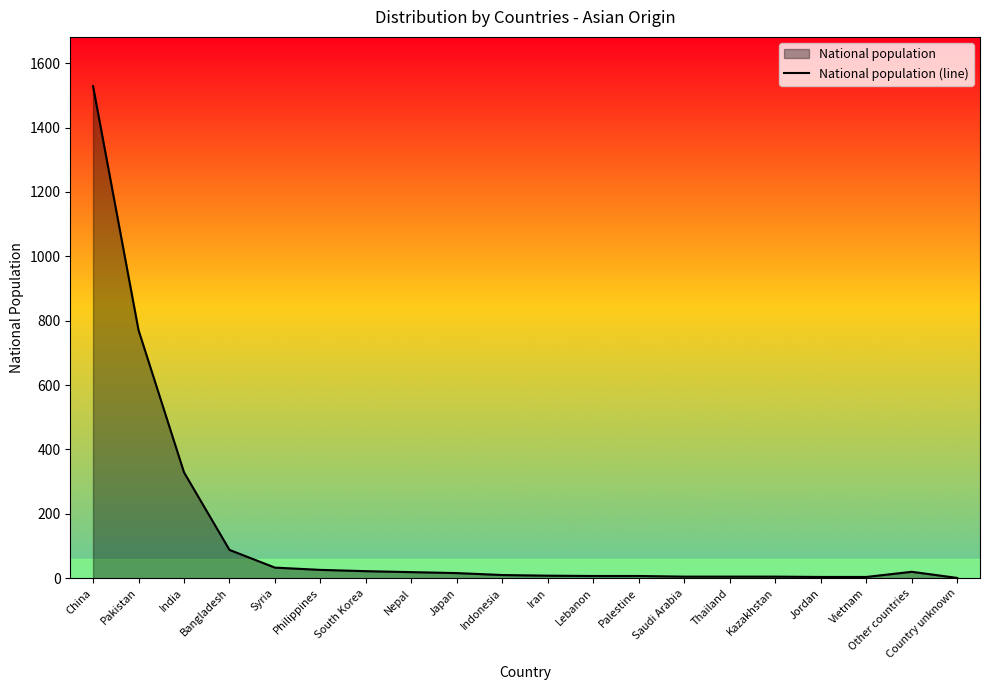

True or false: the data shows 88 at Bangladesh.

True